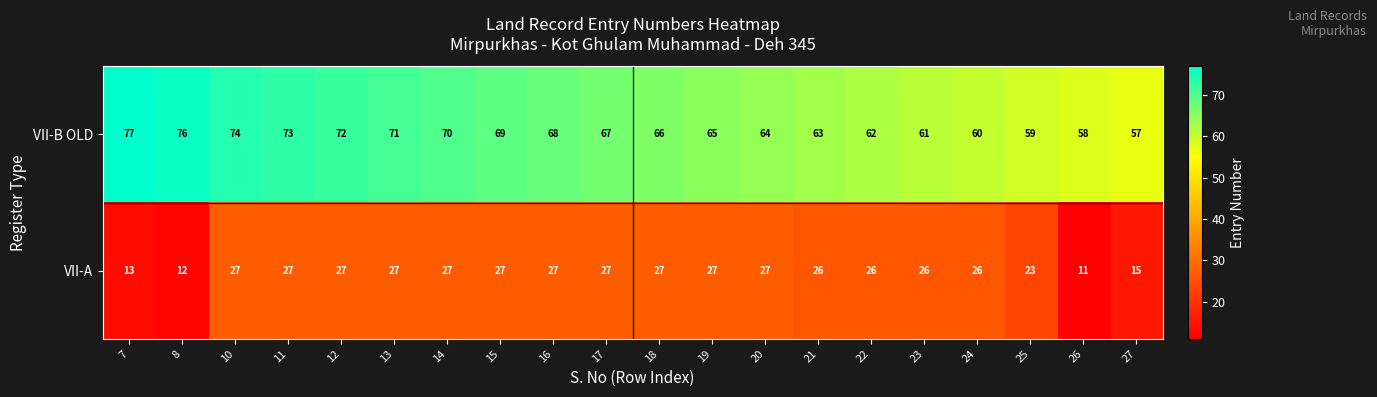

How many categories are shown in the chart?

20